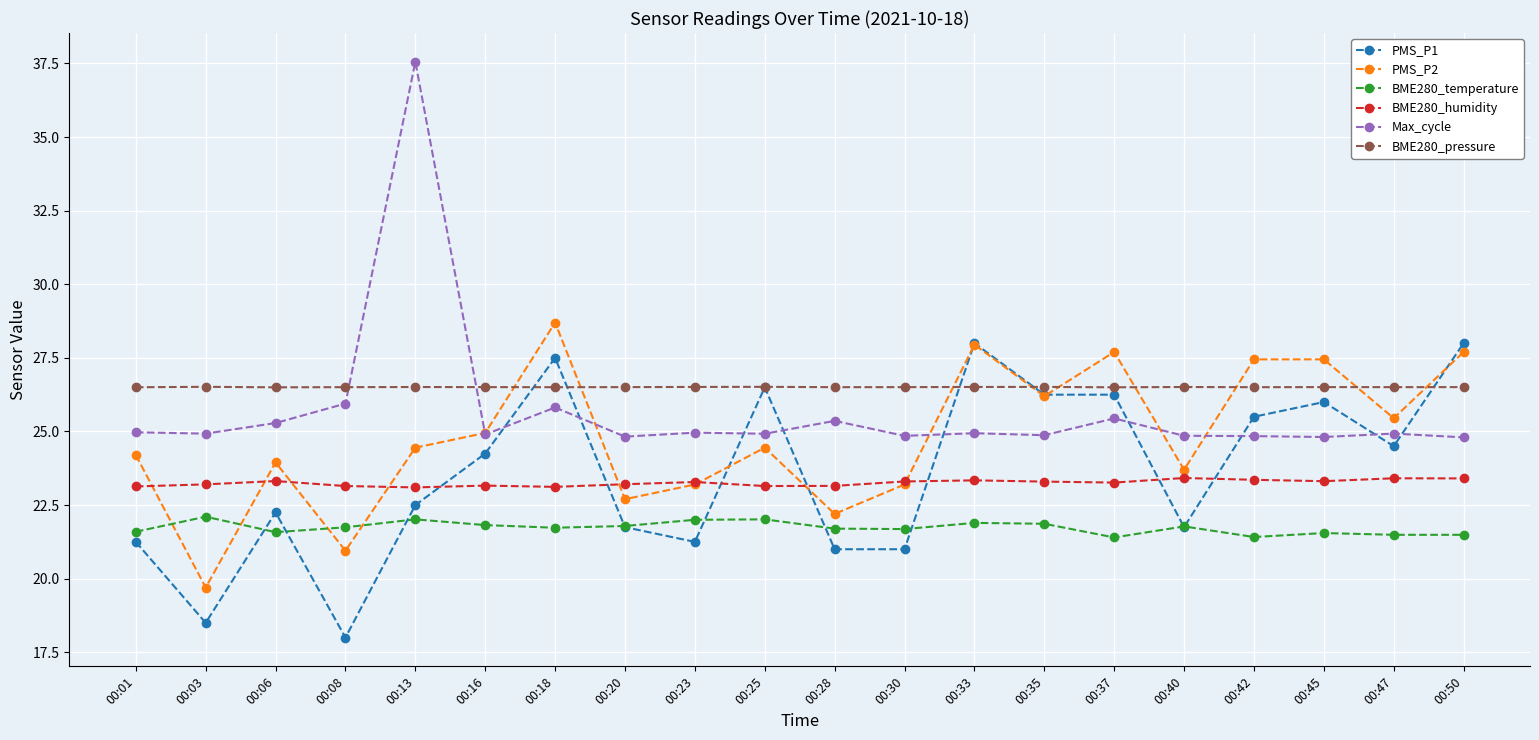

At which category is the sum across all series the highest?

00:13